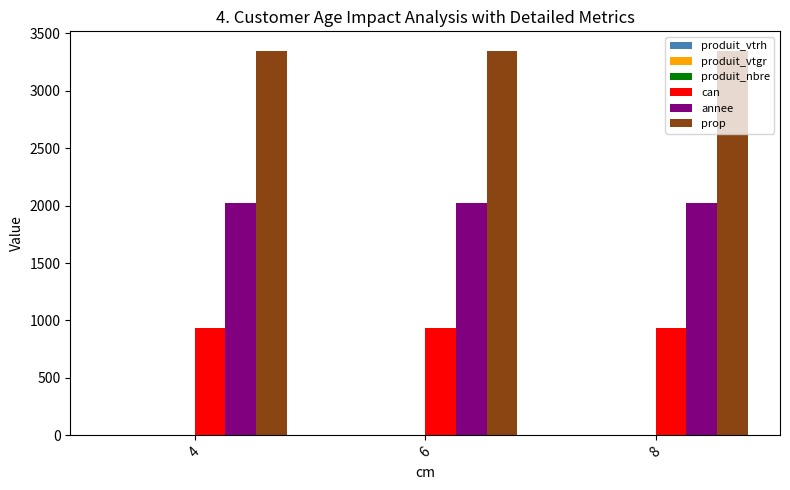

Are the bars grouped side by side (vs. stacked)?

Yes